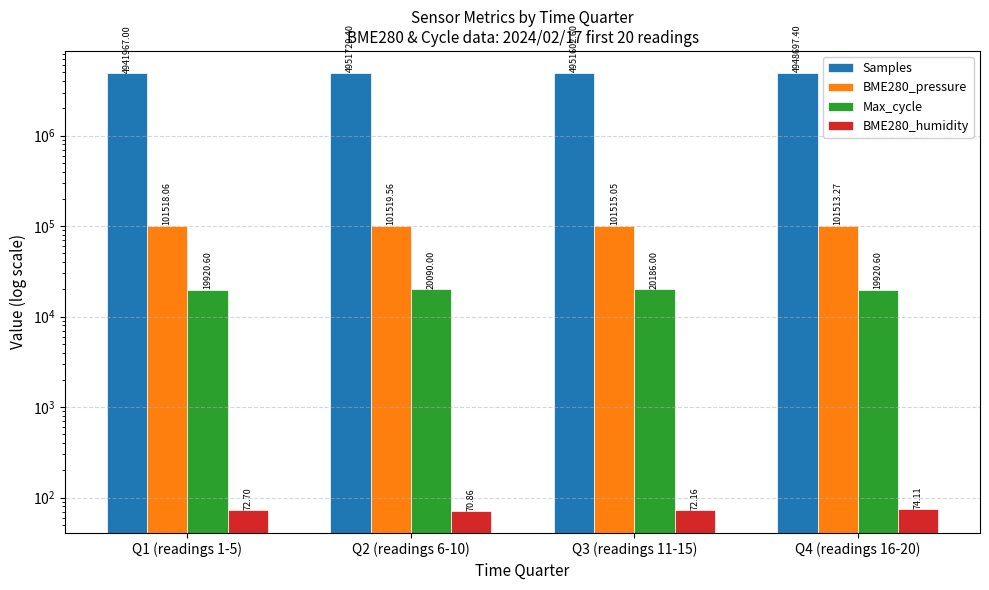

Which label corresponds to the smallest value in the chart?

Q2 (readings 6-10)